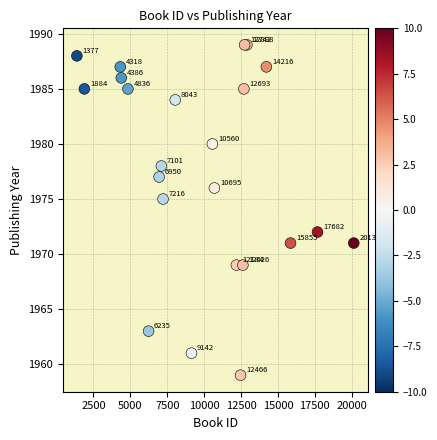

What Y value in the scatter plot is closest to 1974?

1975